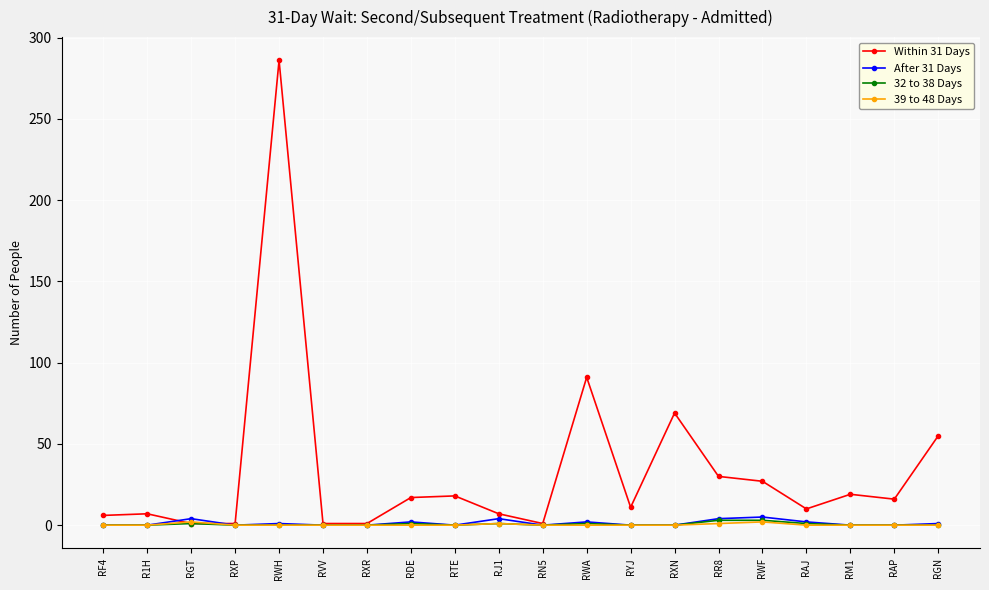

Which series has the largest total across all categories?

Within 31 Days